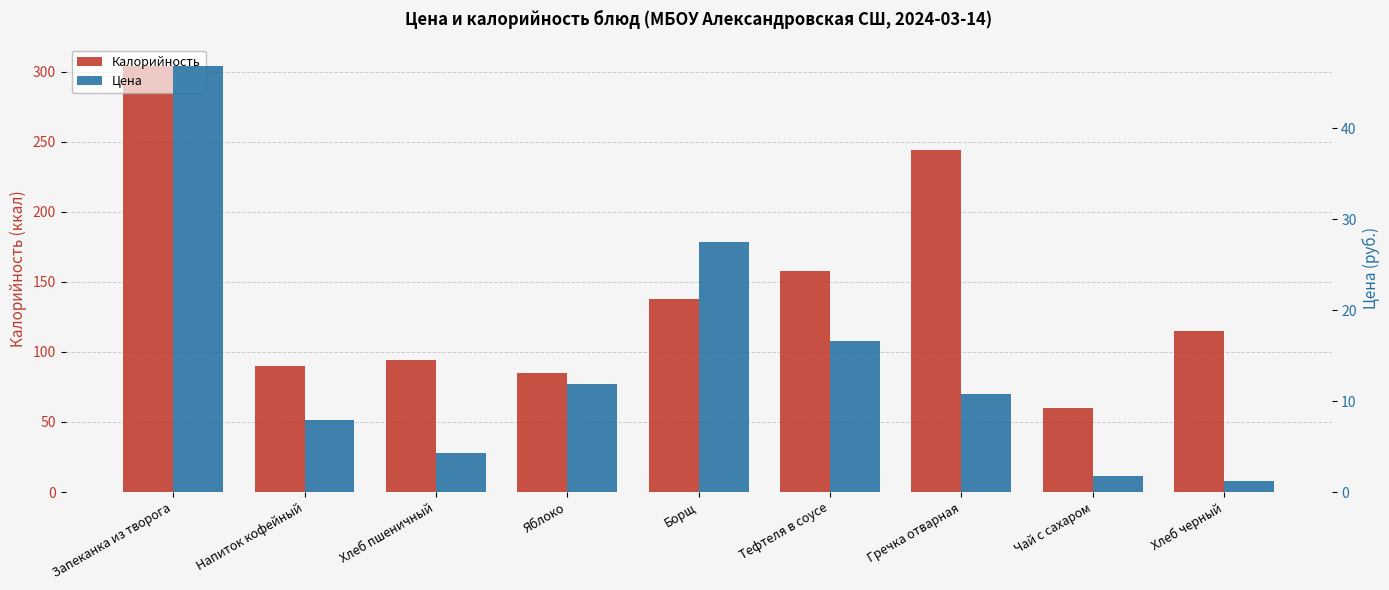

What is the label of the 3rd bar from the left?

Хлеб пшеничный